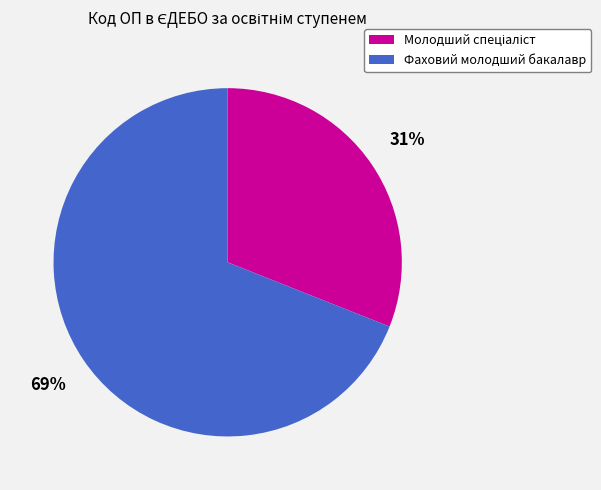

Does Фаховий молодший бакалавр account for over 50% of the chart?

Yes